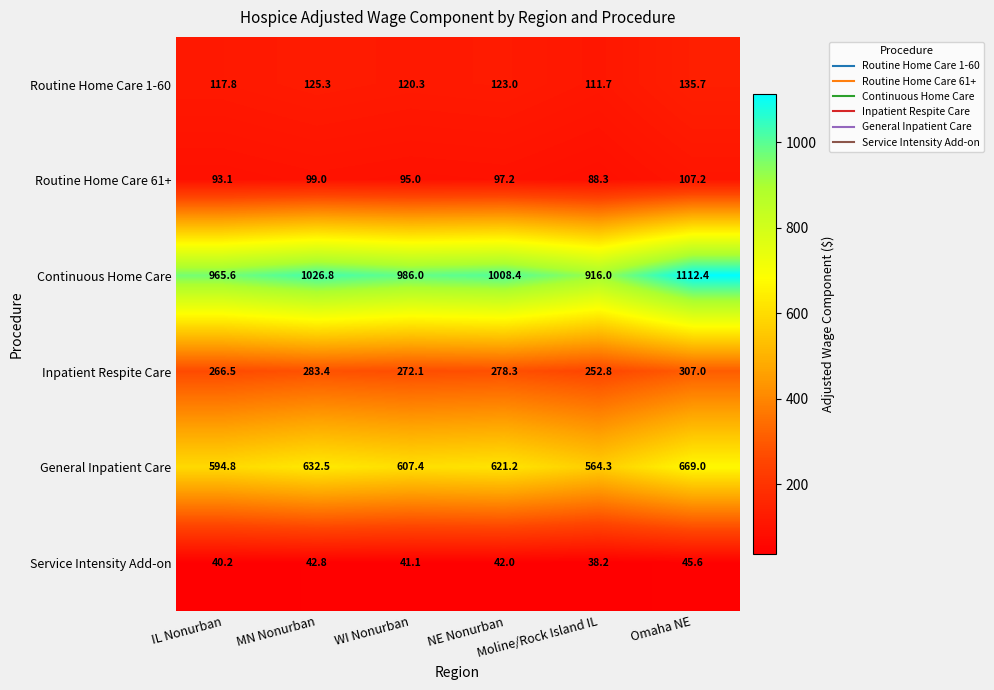

Which series has the largest range (max minus min)?

Continuous Home Care